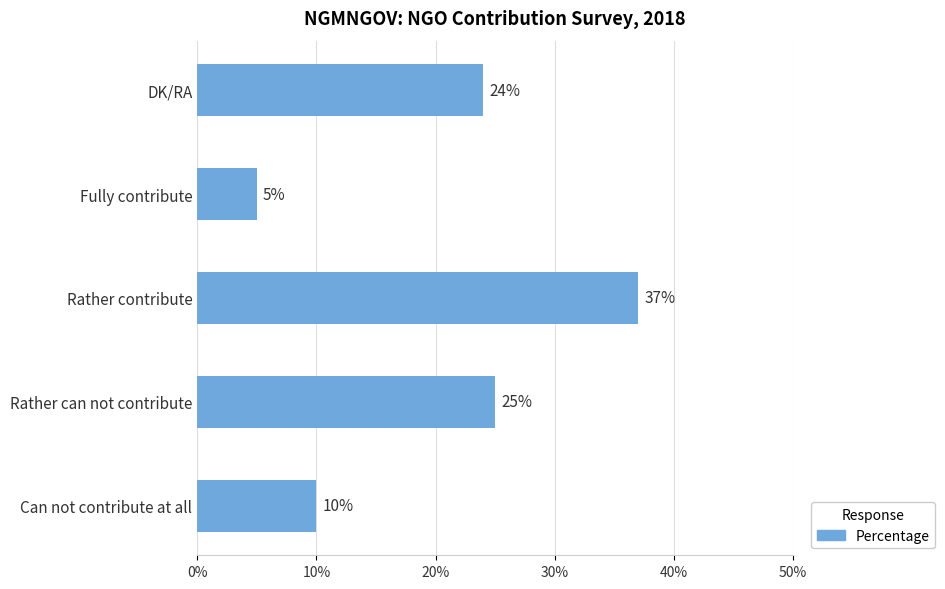

List the labels in order of value, largest first.

Rather contribute, Rather can not contribute, DK/RA, Can not contribute at all, Fully contribute